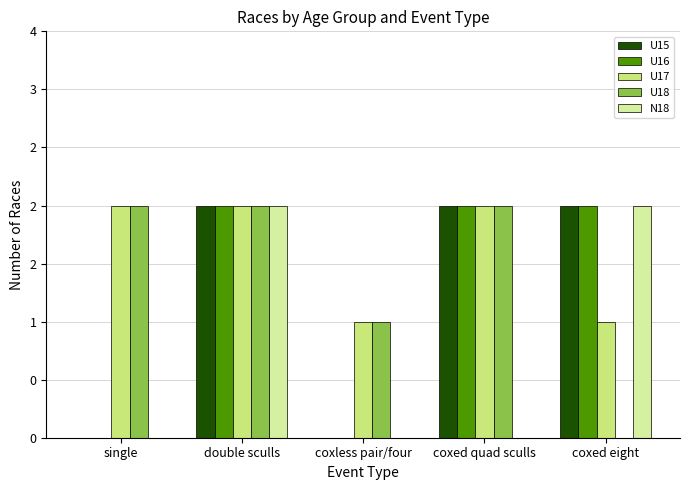

What is the difference between the U18 values at coxed eight and double sculls?

2